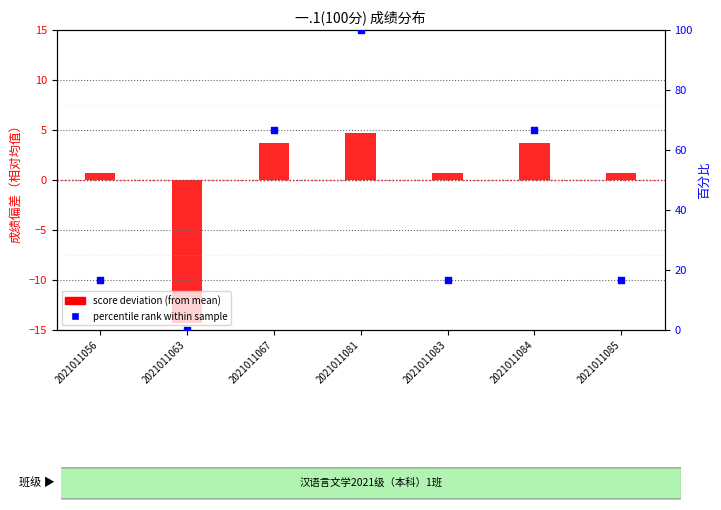

Is the value of score deviation (from mean) at 2021011084 greater than the value of percentile rank within sample at 2021011067?

No